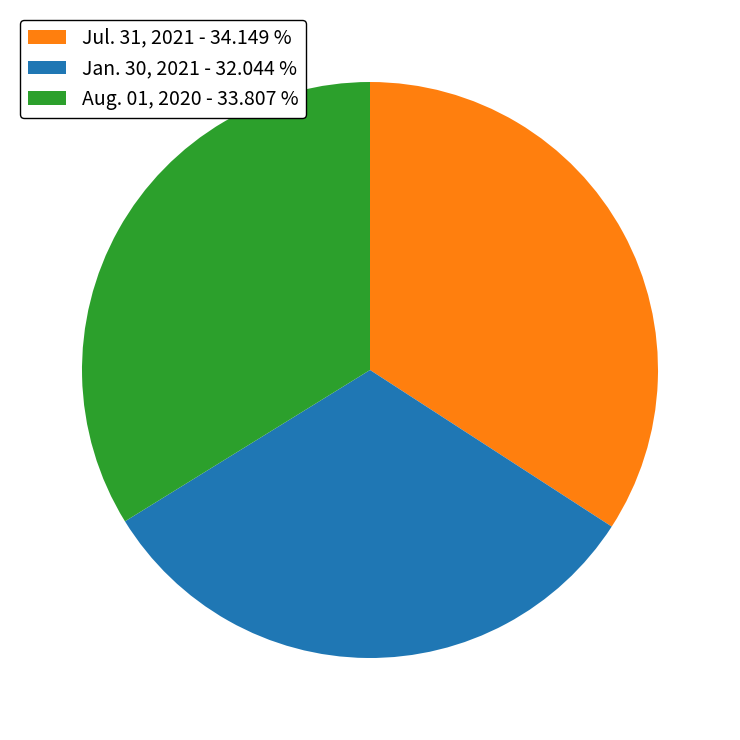

How many segments does this pie chart have?

3